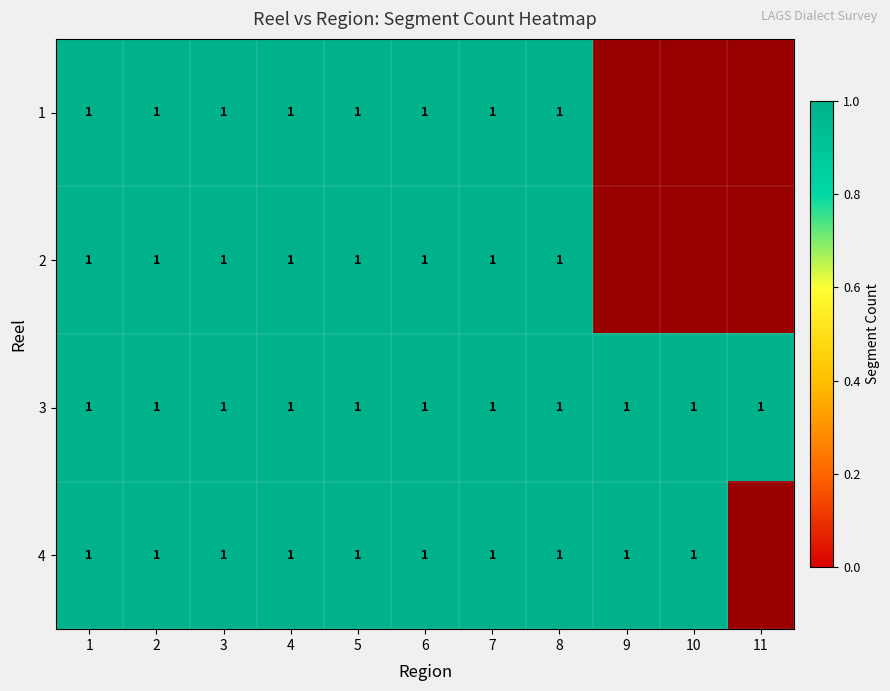

The value of 1 at 4 is 1. True or false?

True